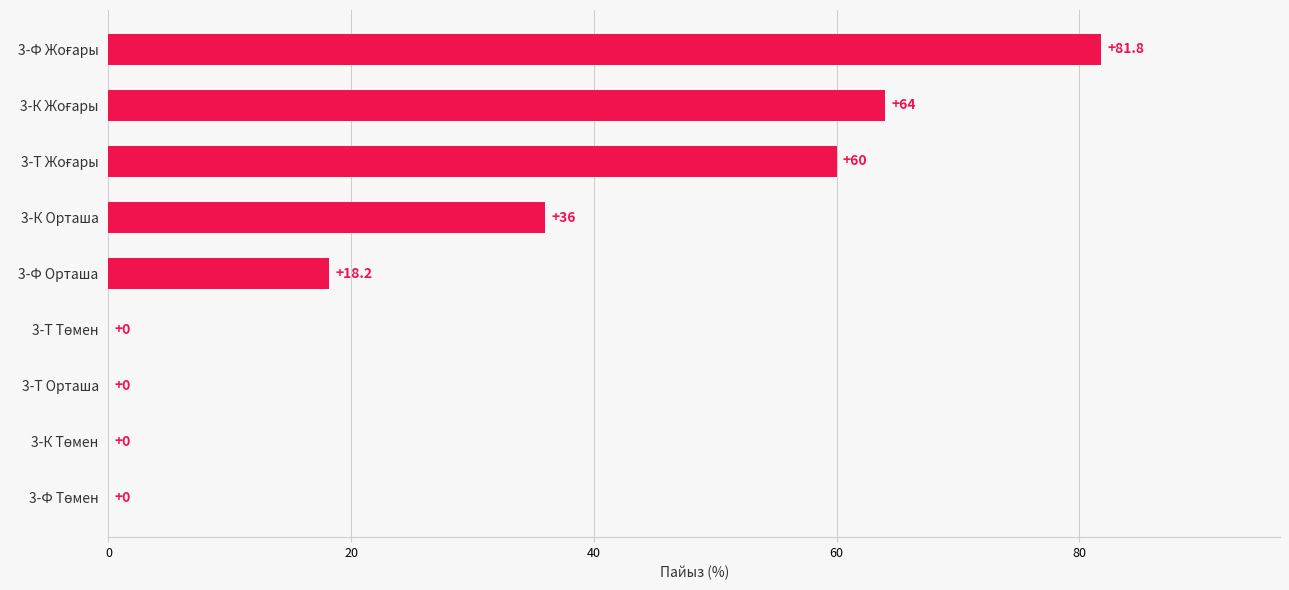

What is the greatest value displayed?

81.8